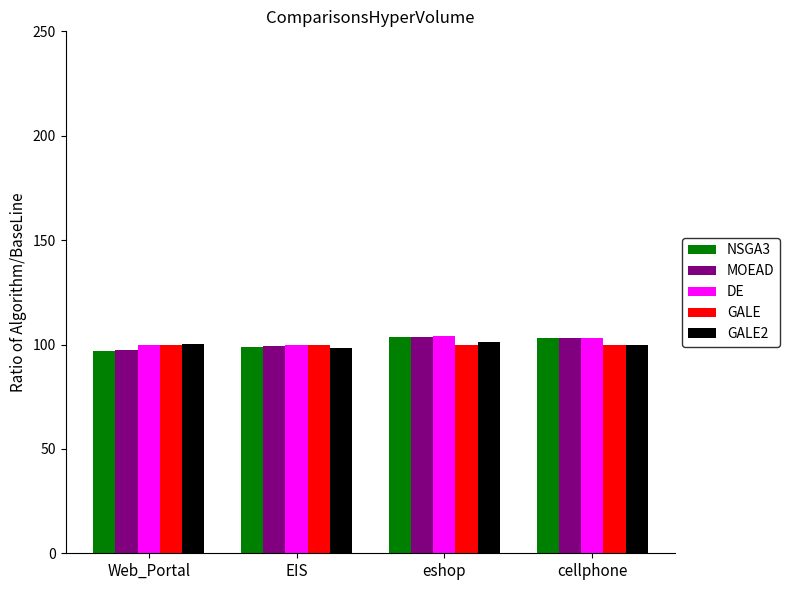

What position from the right is eshop?

2